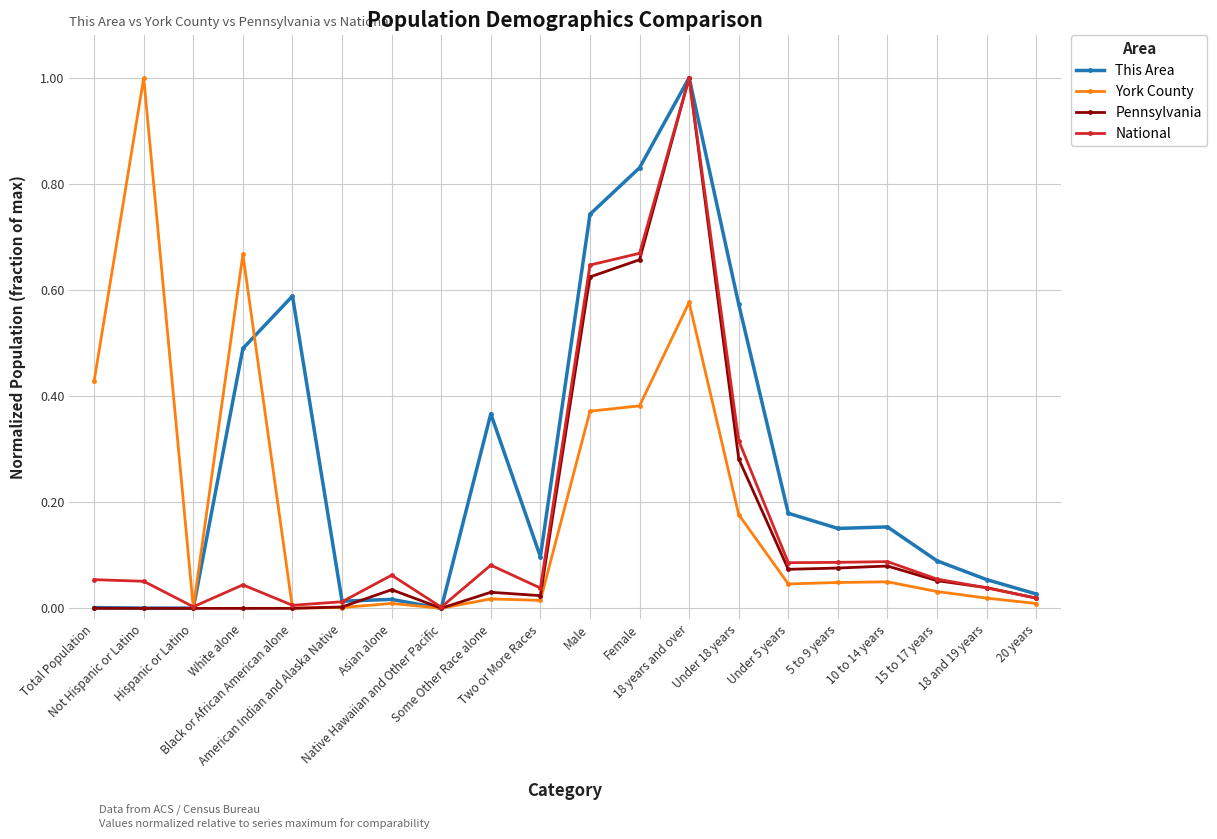

True or false: York County has more than 1 interior local peaks.

True